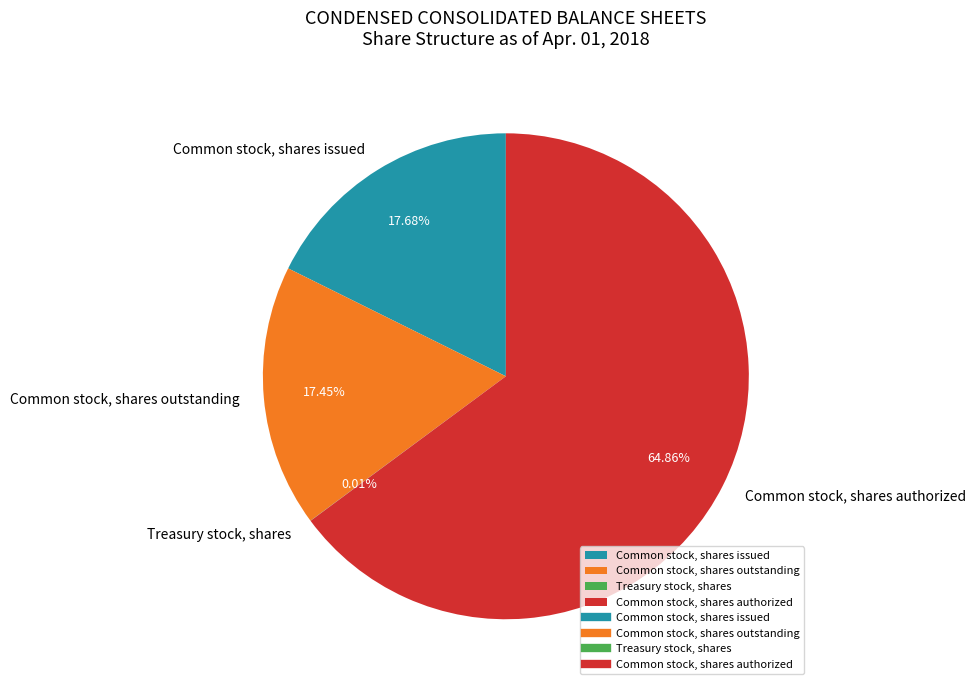

Does Common stock, shares issued account for over 50% of the chart?

No